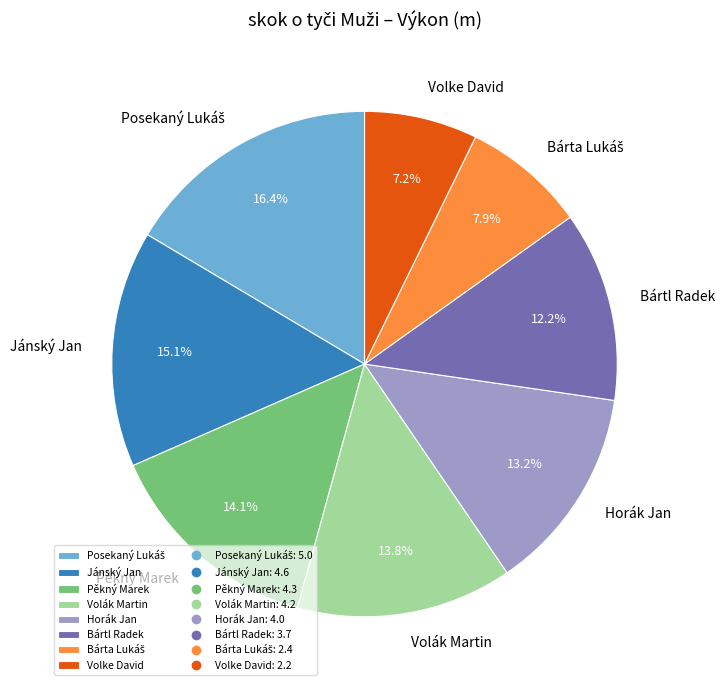

Does Pěkný Marek account for over 50% of the chart?

No